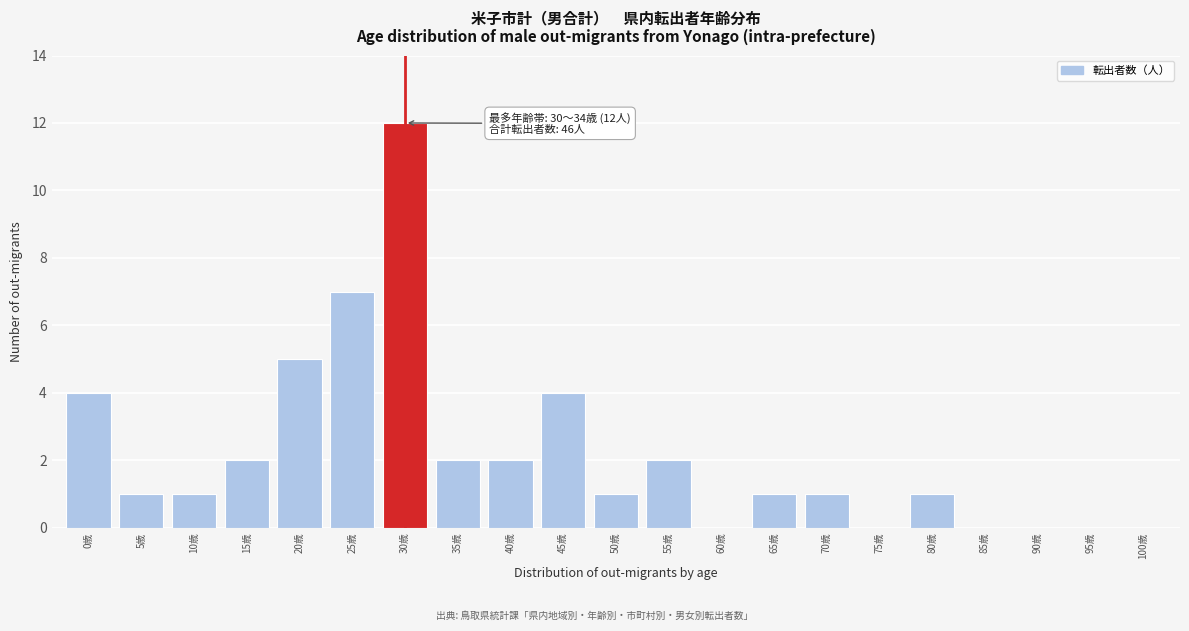

Reading left to right, extract all data points from this chart.

0歳=4	5歳=1	10歳=1	15歳=2	20歳=5	25歳=7	30歳=12	35歳=2	40歳=2	45歳=4	50歳=1	55歳=2	60歳=0	65歳=1	70歳=1	75歳=0	80歳=1	85歳=0	90歳=0	95歳=0	100歳=0